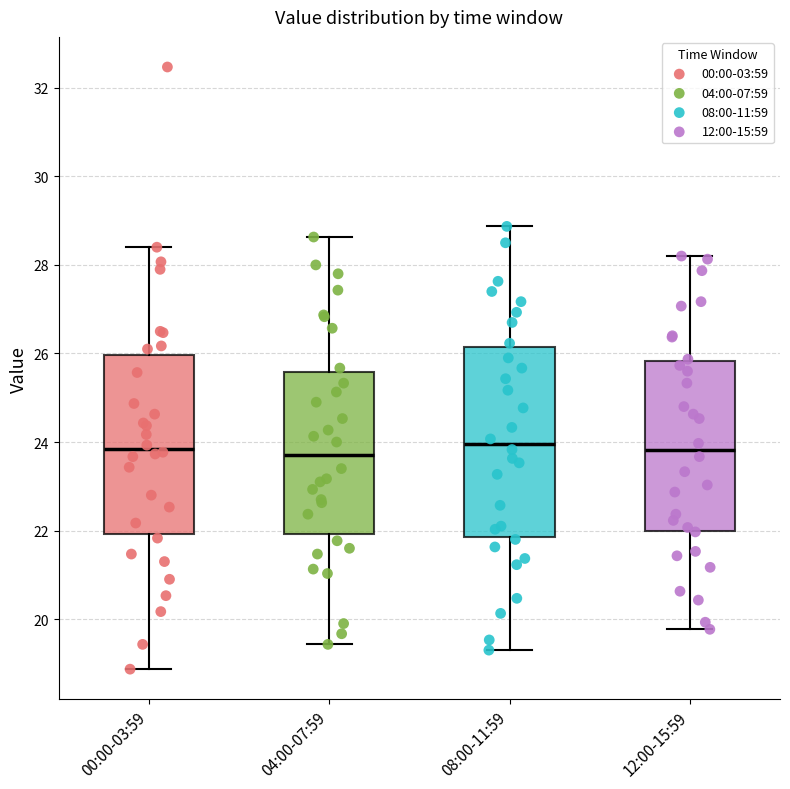

Reading left to right, read every box against the y-axis: the position of its median line, the range the box covers, and the ends of its whiskers. The values are not printed on the chart, so give them approximately, as read against the axis.

00:00-03:59: median 23.8, box 22.0 to 26.0, whiskers 18.8 to 28.4
04:00-07:59: median 23.8, box 22.0 to 25.6, whiskers 19.4 to 28.6
08:00-11:59: median 24.0, box 21.8 to 26.2, whiskers 19.4 to 28.8
12:00-15:59: median 23.8, box 22.0 to 25.8, whiskers 19.8 to 28.2